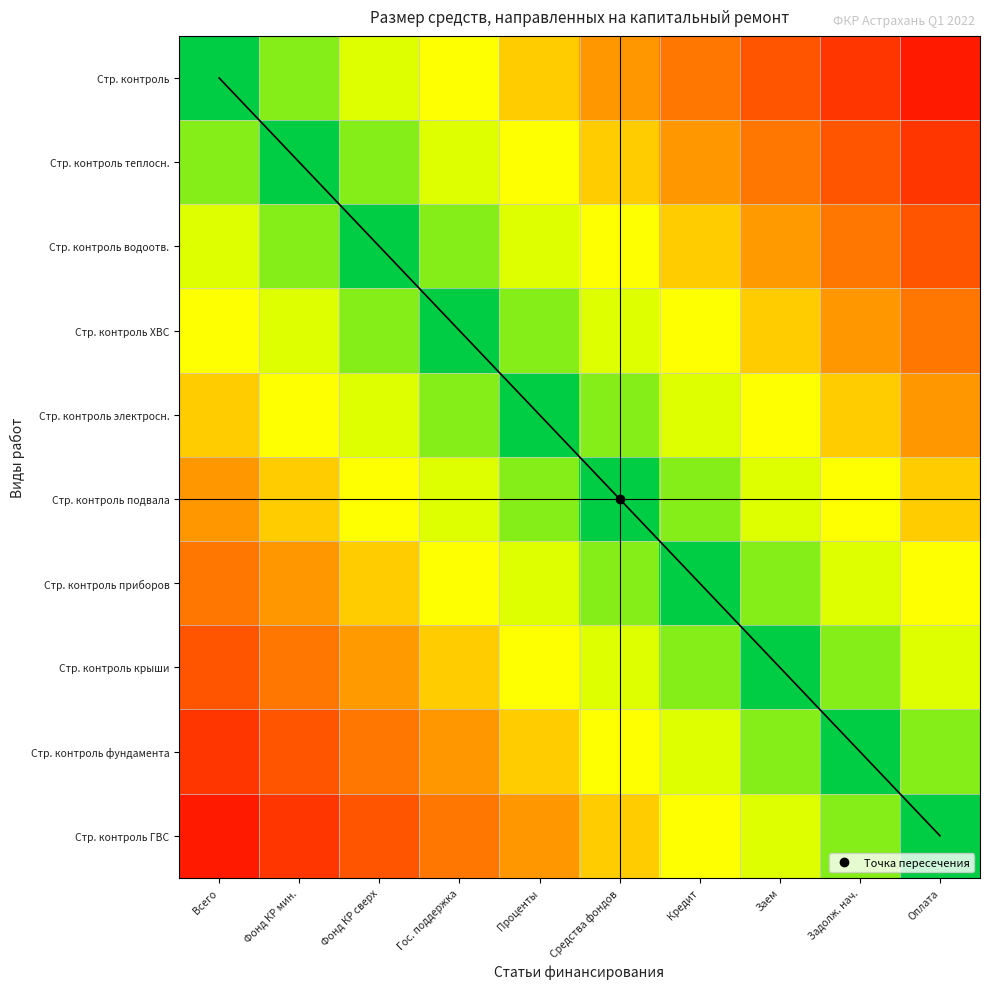

What is the total value across all series at Гос. поддержка?

2.7